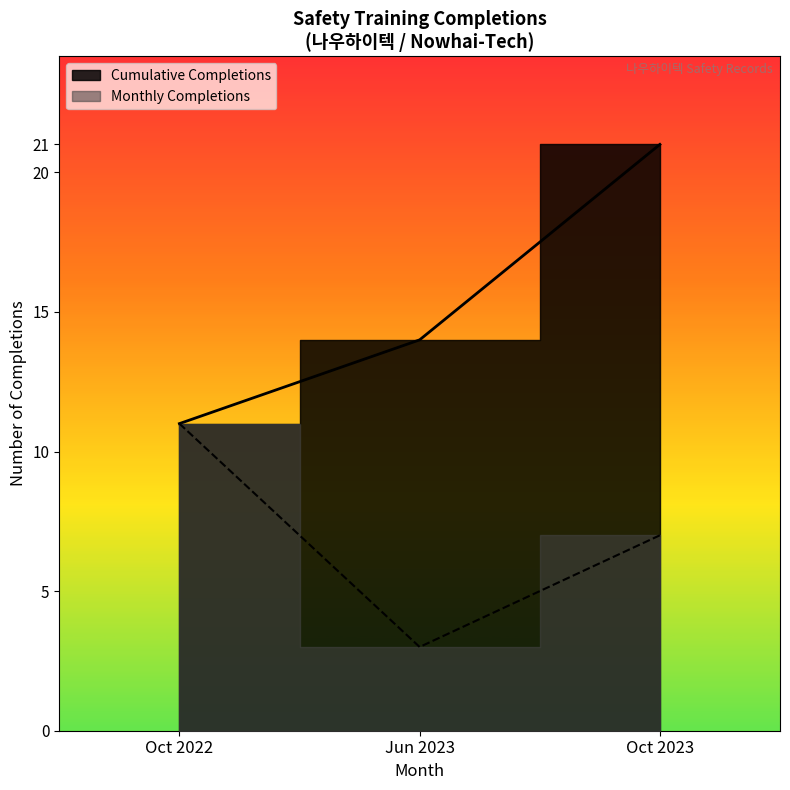

True or false: the data has more than 0 interior local peaks.

False